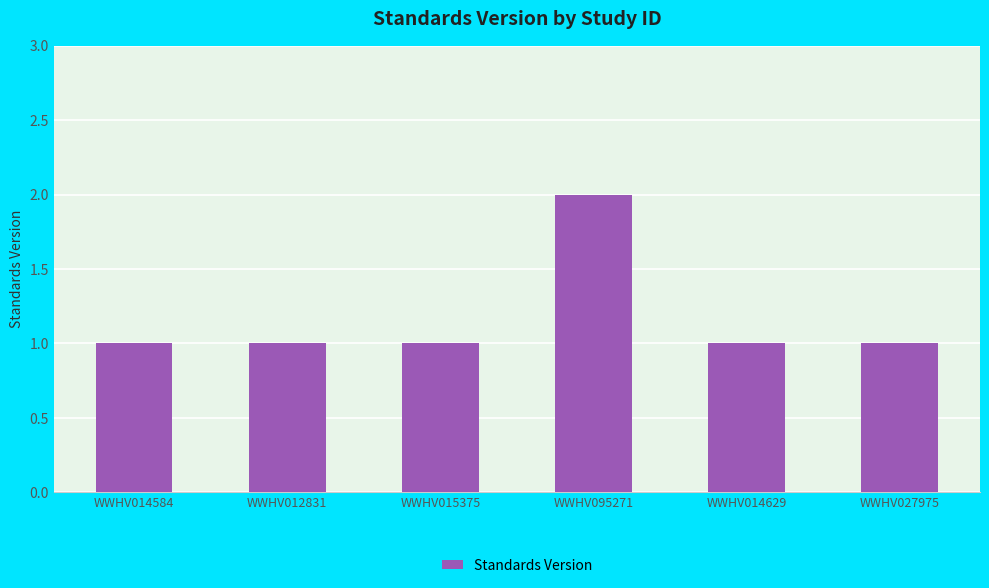

What is the maximum value shown in the chart?

2